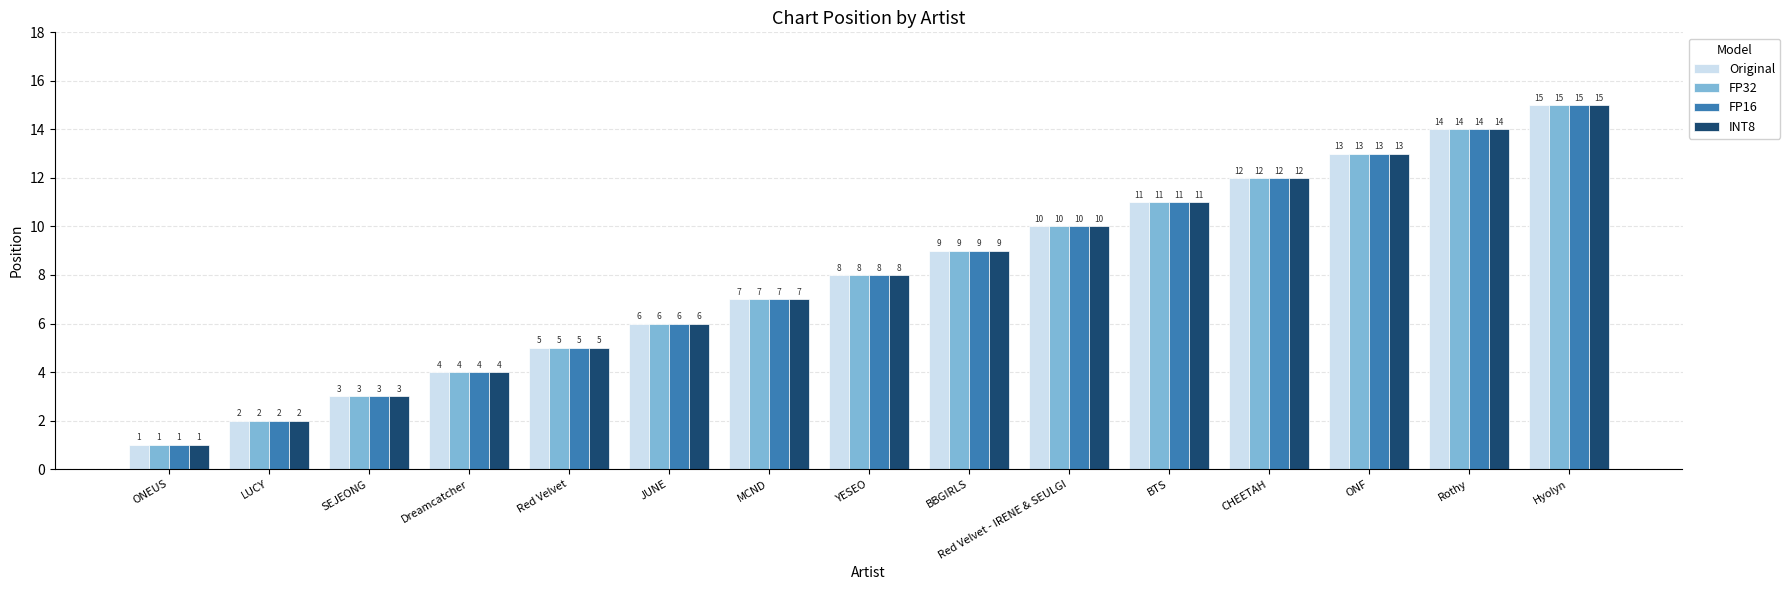

What value does the FP16 series have at Dreamcatcher?

4